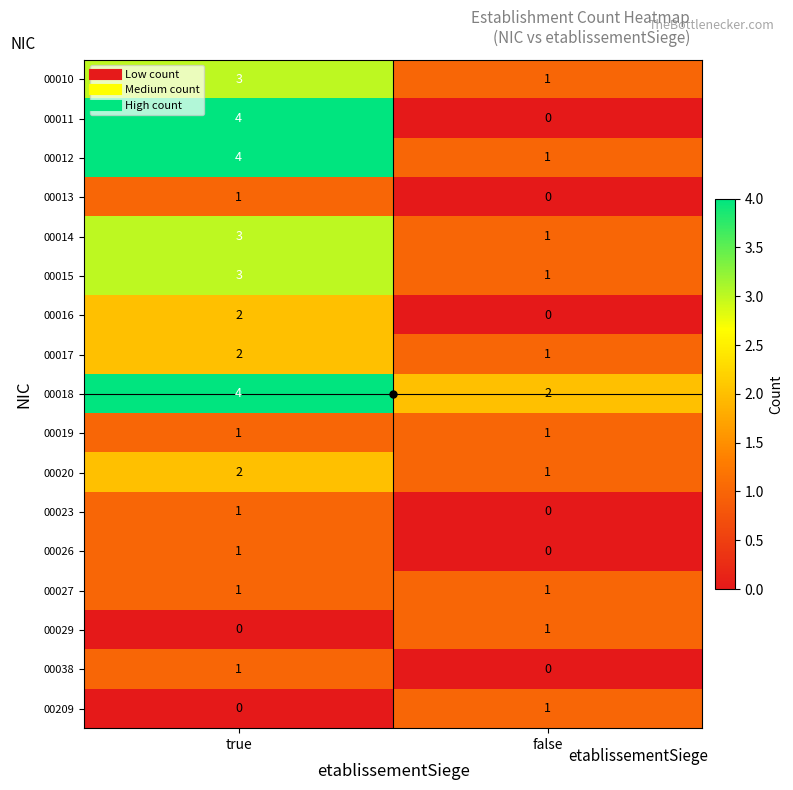

Which series has the largest total across all categories?

00018